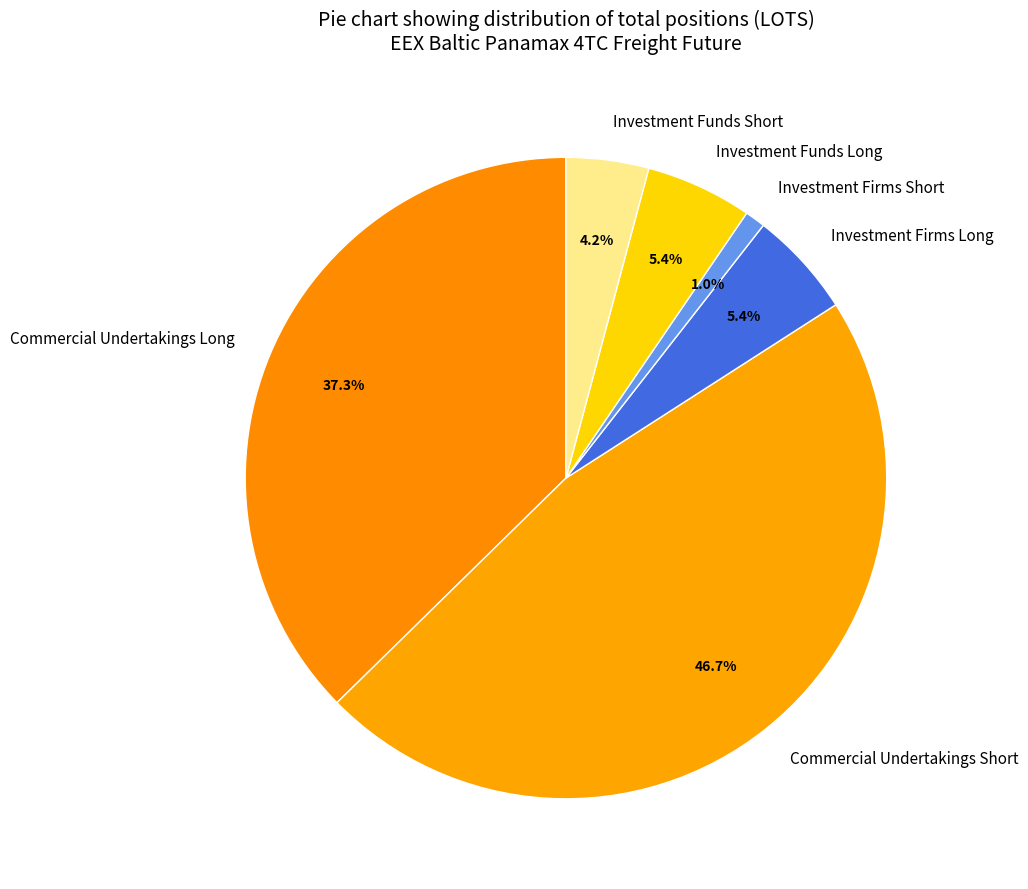

Which category has the smallest portion of the pie?

Investment Firms Short